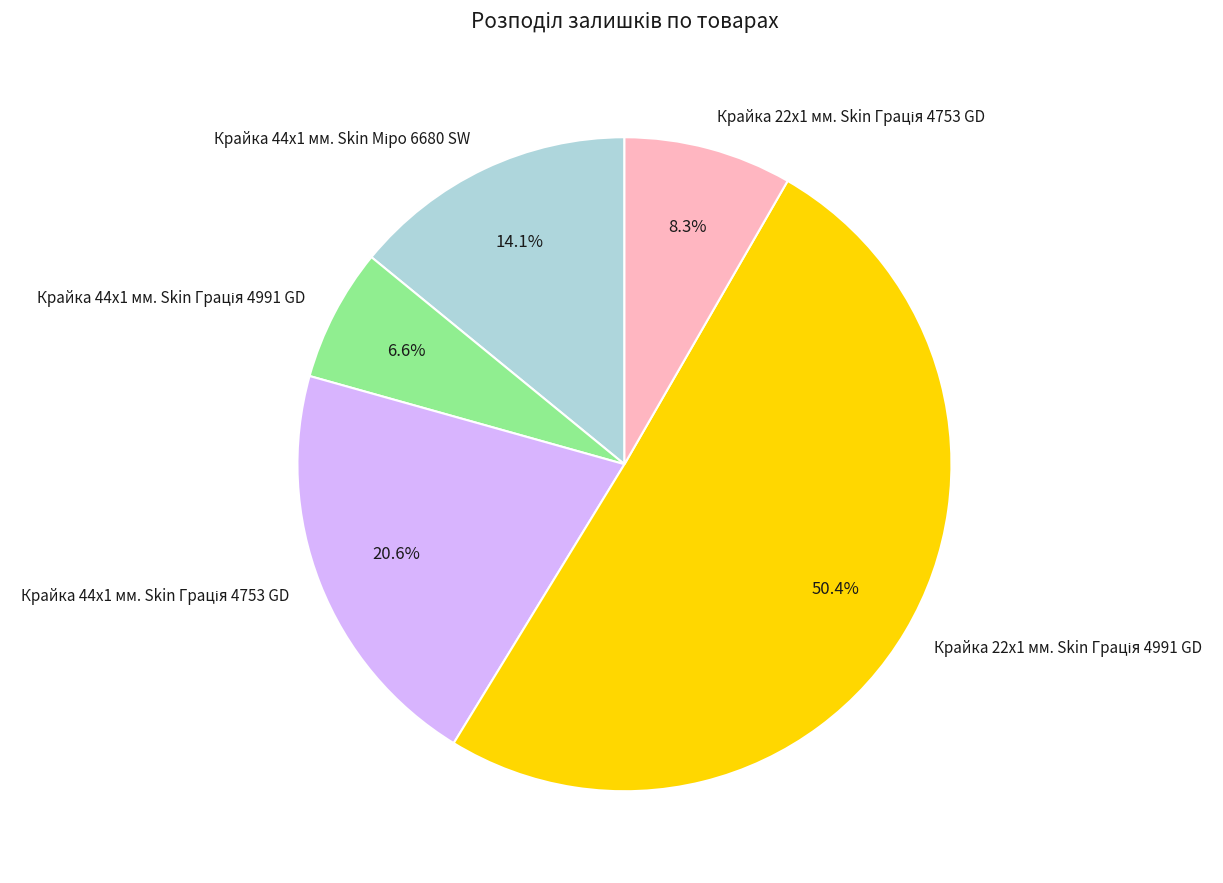

Is there a majority slice in this chart?

Yes